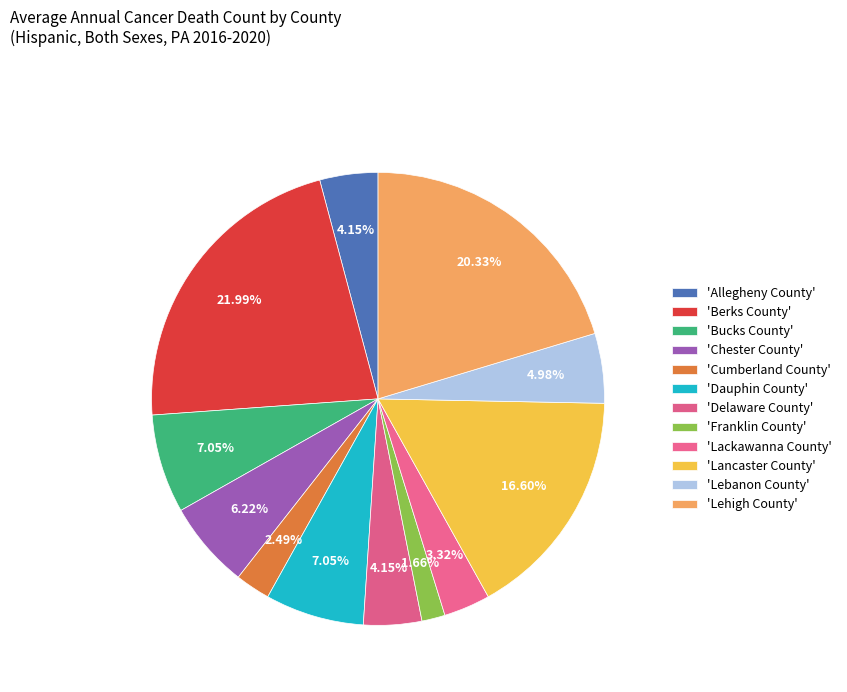

Is there a majority slice in this chart?

No